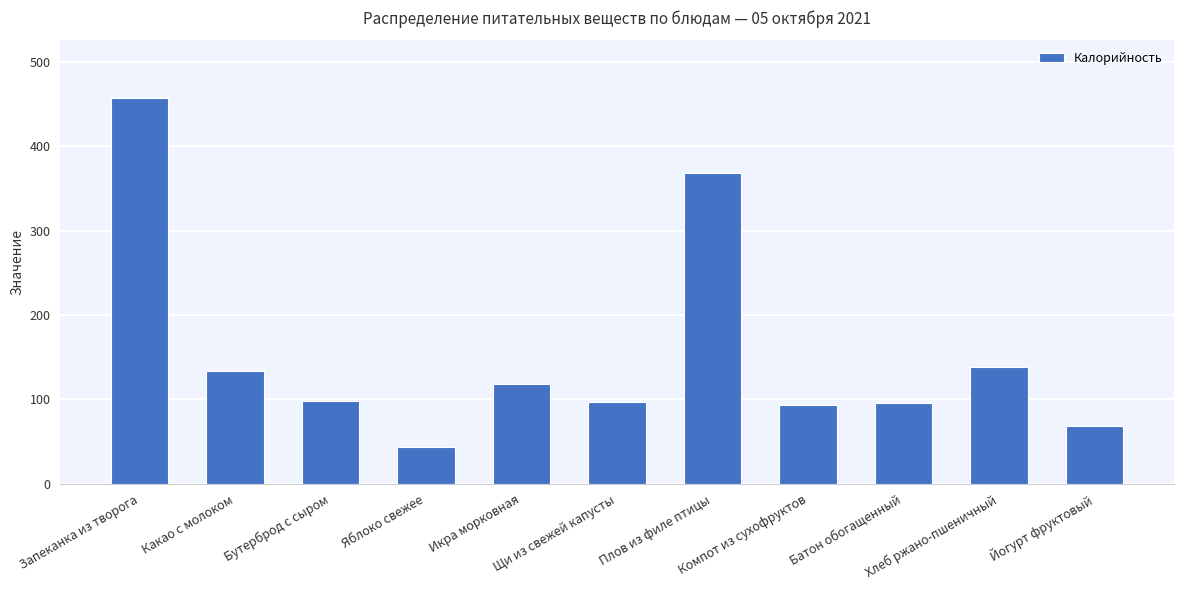

What is the change in value from Икра морковная to Батон обогащенный?

-22